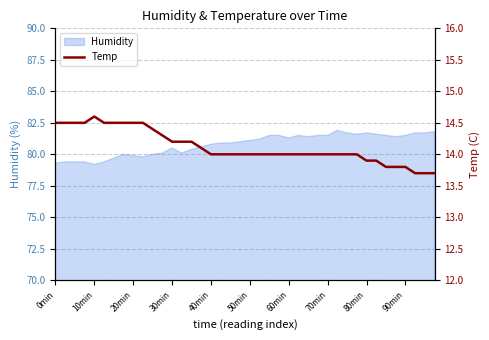

What is the minimum value for Humidity?

79.2